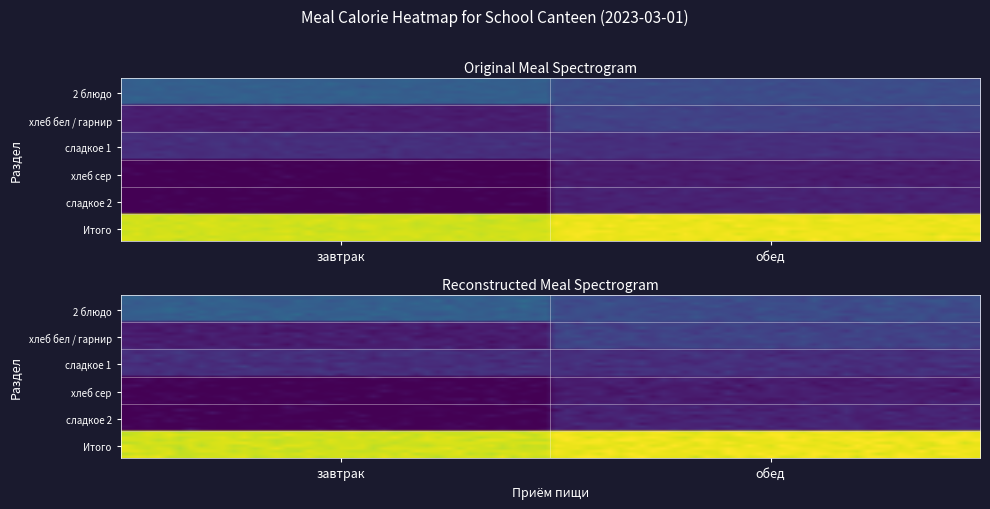

Reading left to right, what are all the values shown in this chart?

завтрак: 2 блюдо=220	хлеб бел=58	сладкое=98	Итого=685
обед: 2 блюдо=170	хлеб бел=0	сладкое=0	Итого=716